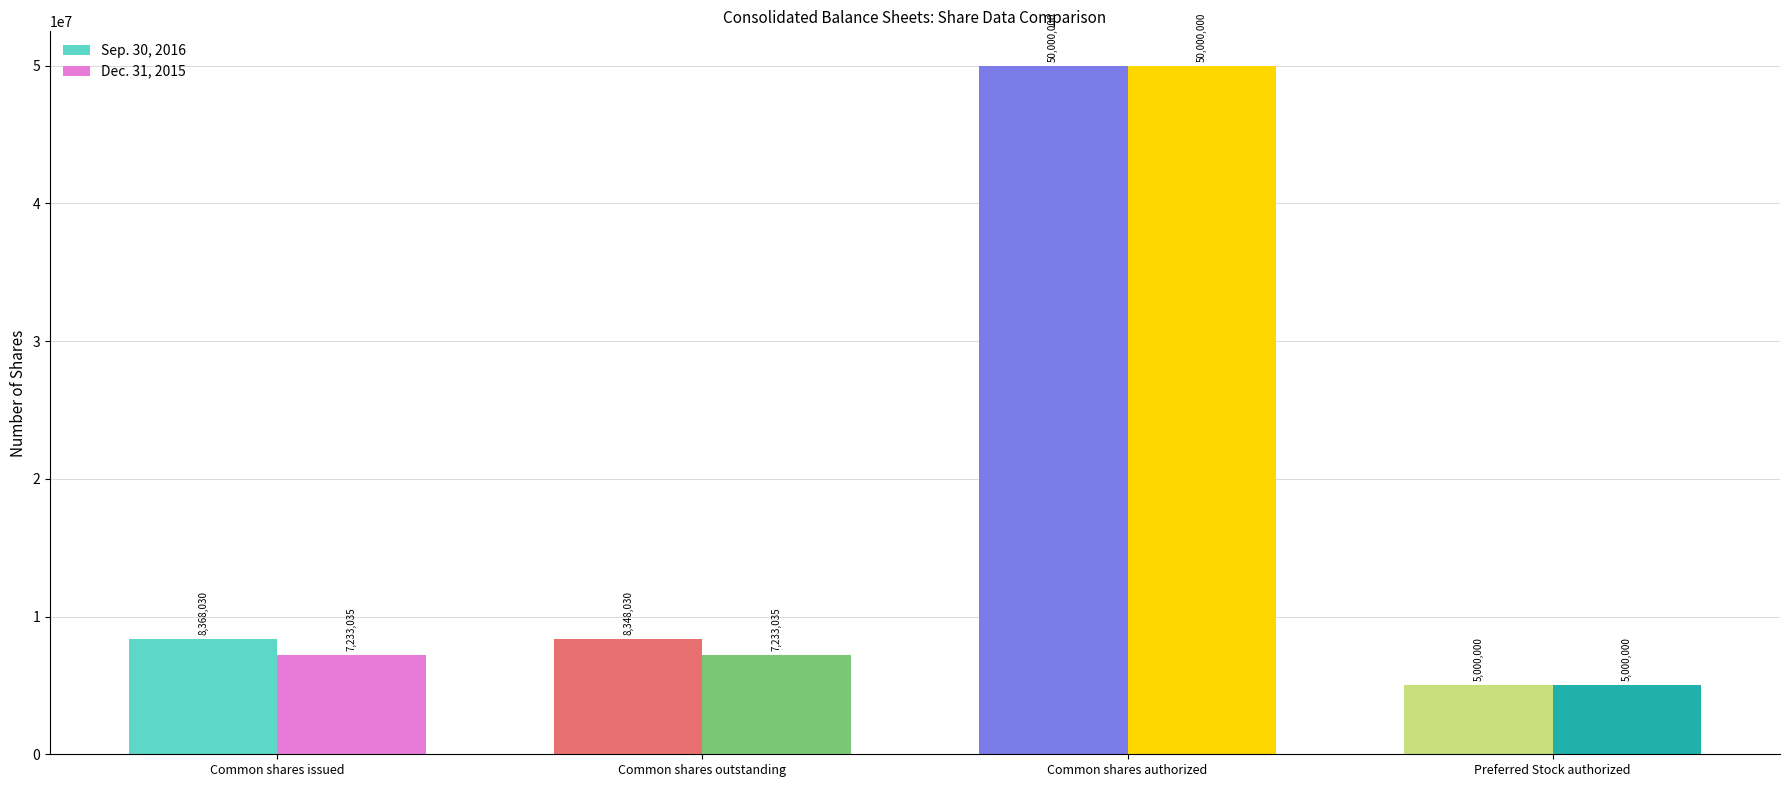

Which series changed the most between Common shares issued and Common shares authorized?

Dec. 31, 2015